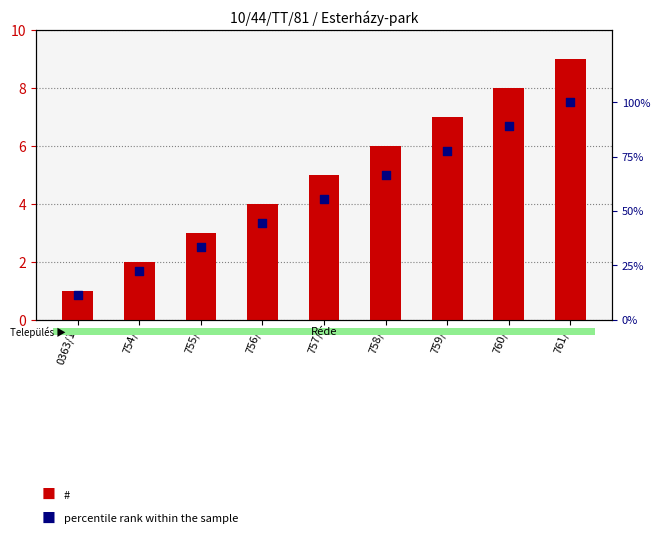

At which category is the sum across all series the highest?

761/